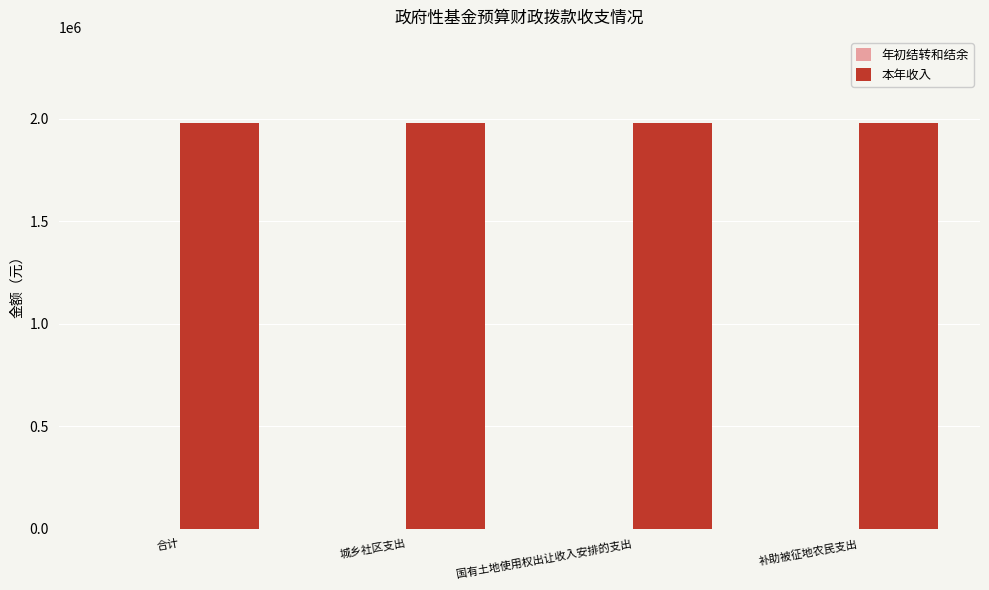

What is the sum of the 本年收入 values at 补助被征地农民支出 and 合计?

3956322